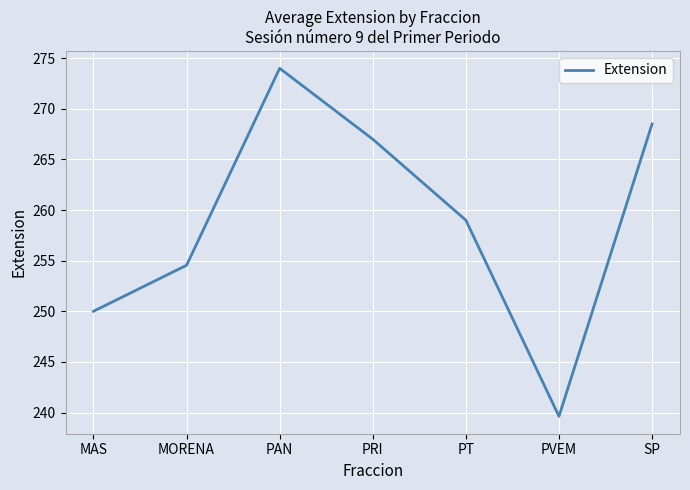

Does the chart have visible grid lines?

Yes